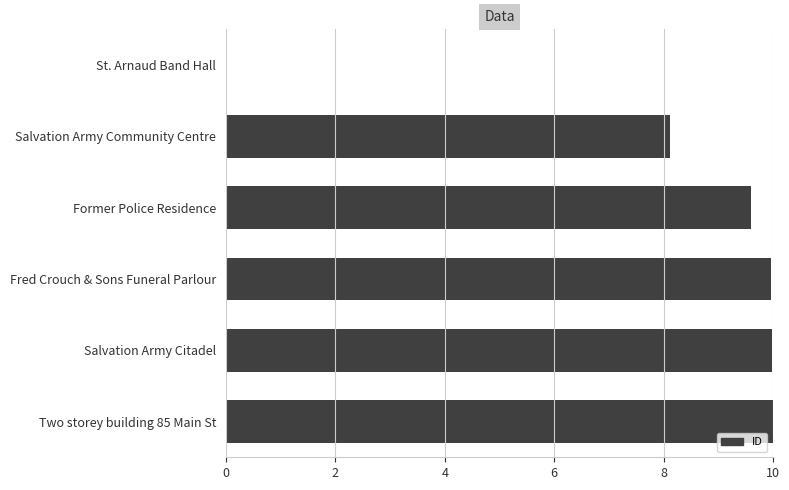

What is the change in value from Former Police Residence to Two storey building 85 Main St?

+0.4